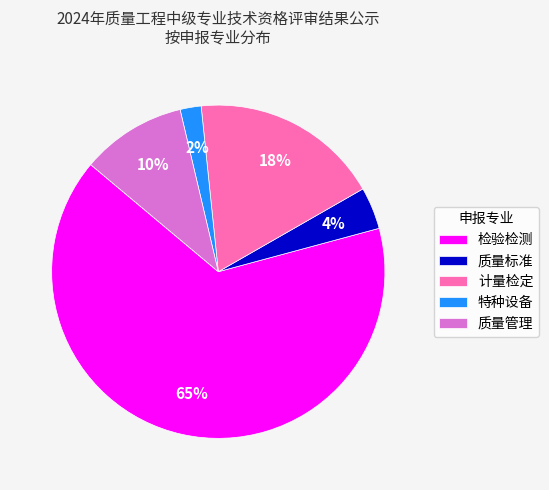

How many slices are in this pie chart?

5